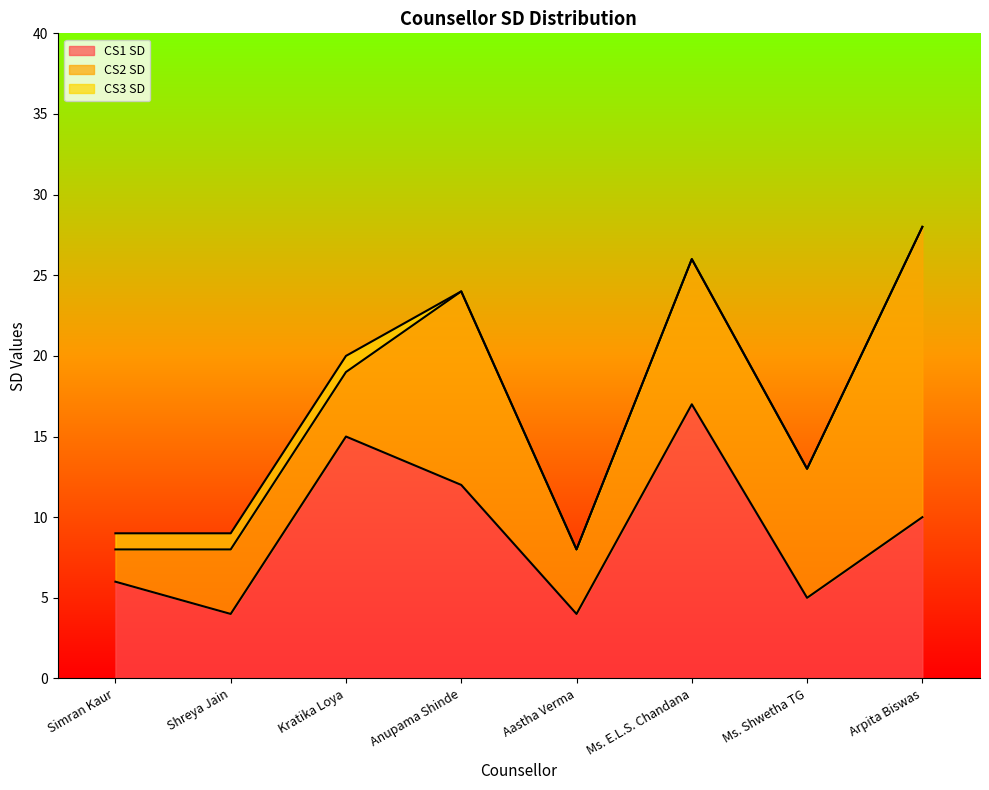

Which series has the widest spread of values?

CS2 SD